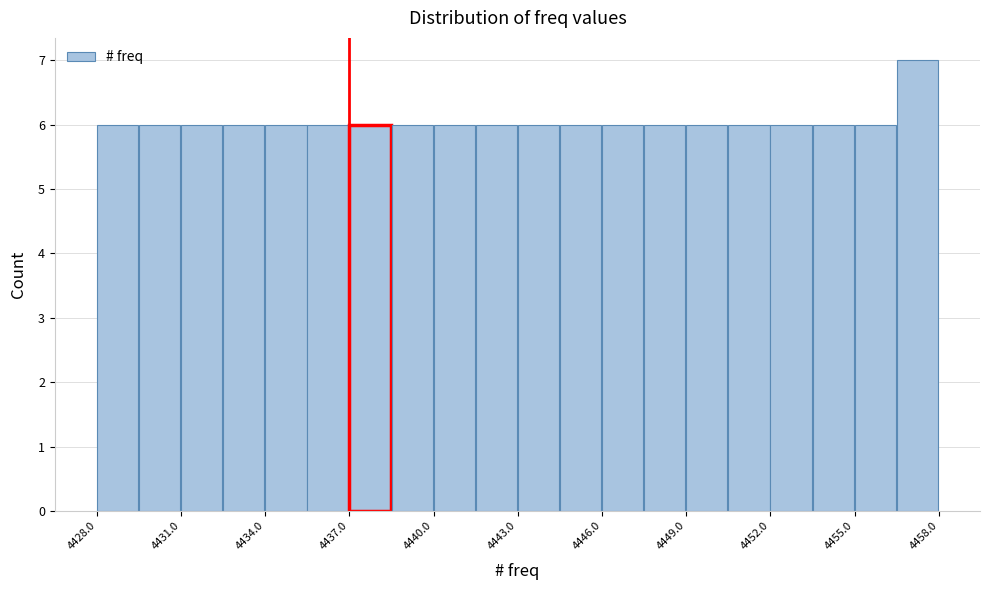

Read against the x-axis, roughly where is the centre of the tallest bar?

4457.0